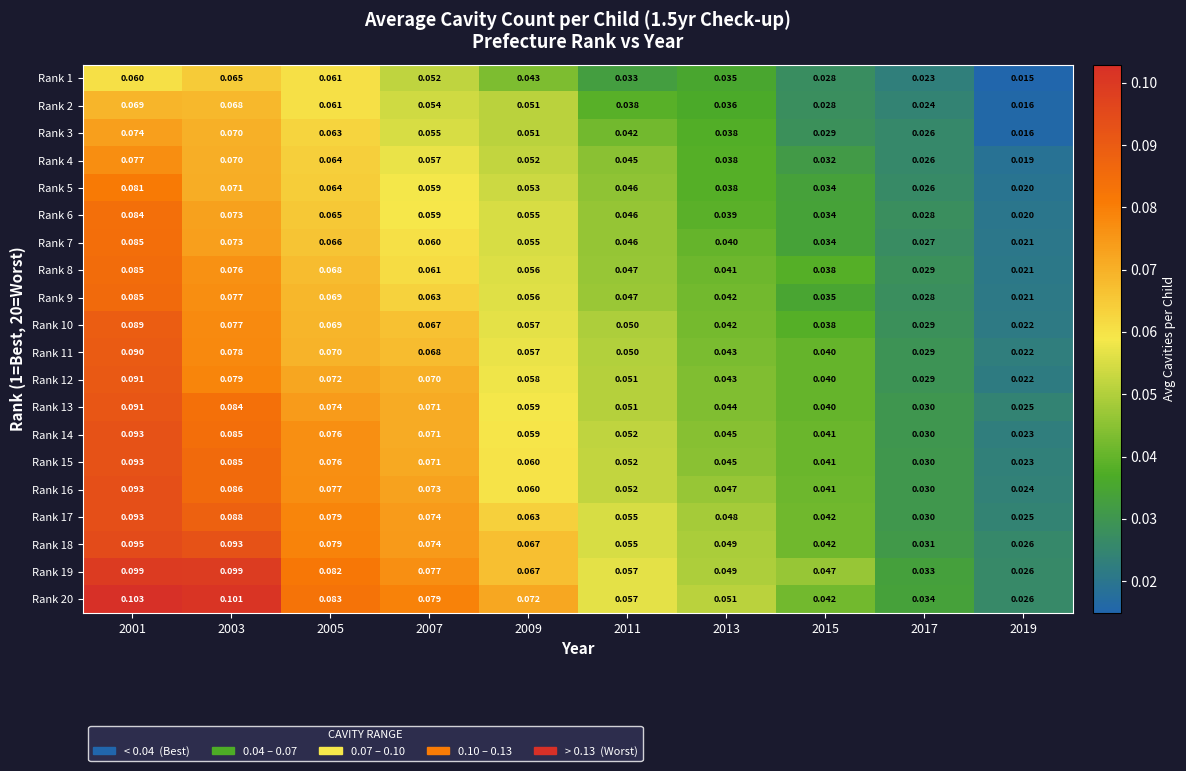

Is the value of Rank 2 at 2009 greater than the value of Rank 16 at 2009?

No